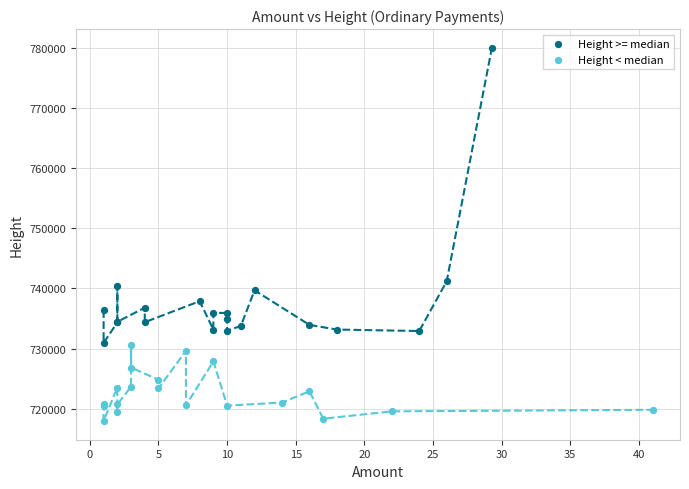

Which series reaches the minimum Y coordinate?

Height < median